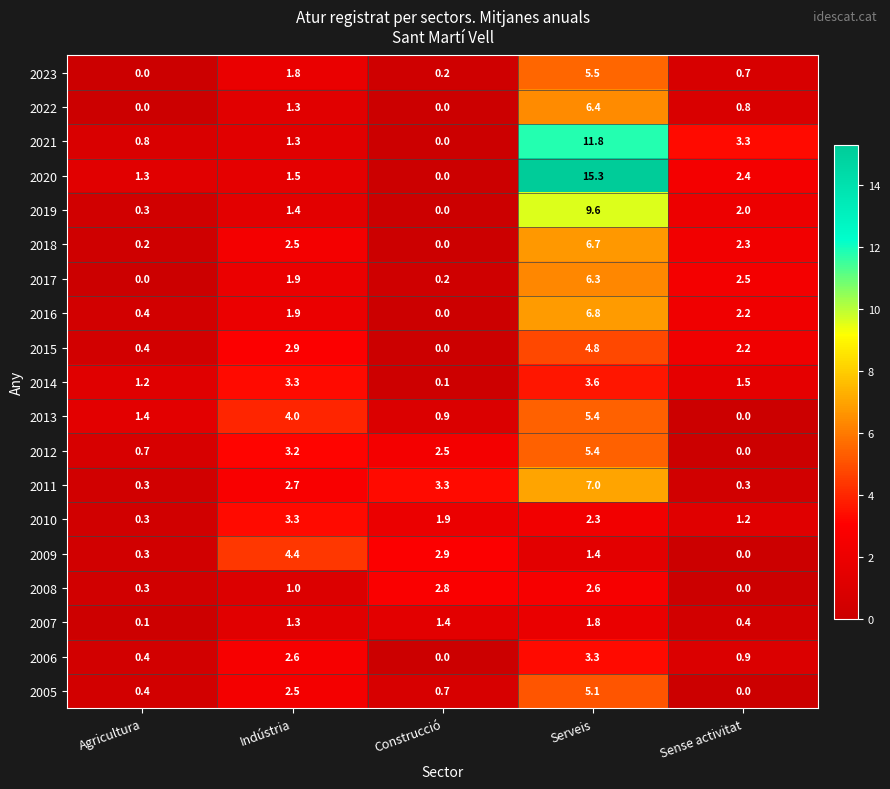

At which category does the chart reach its peak across all series?

Serveis